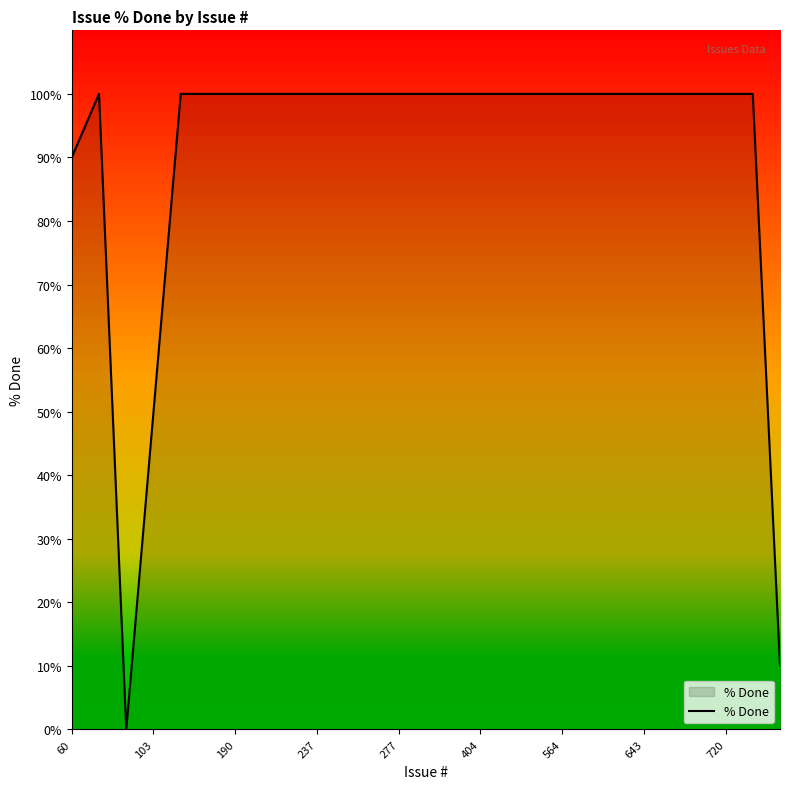

What is the sum of all values?

2450